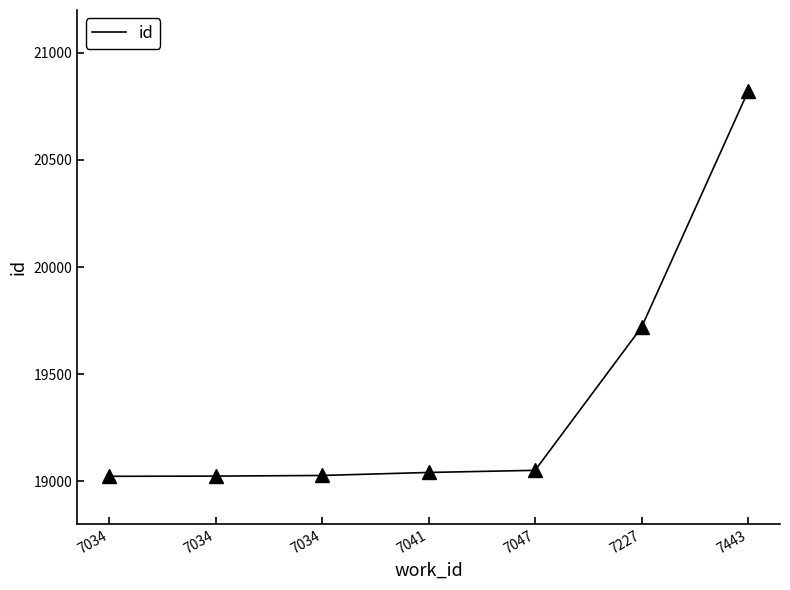

Which category has the highest value across all series?

7443